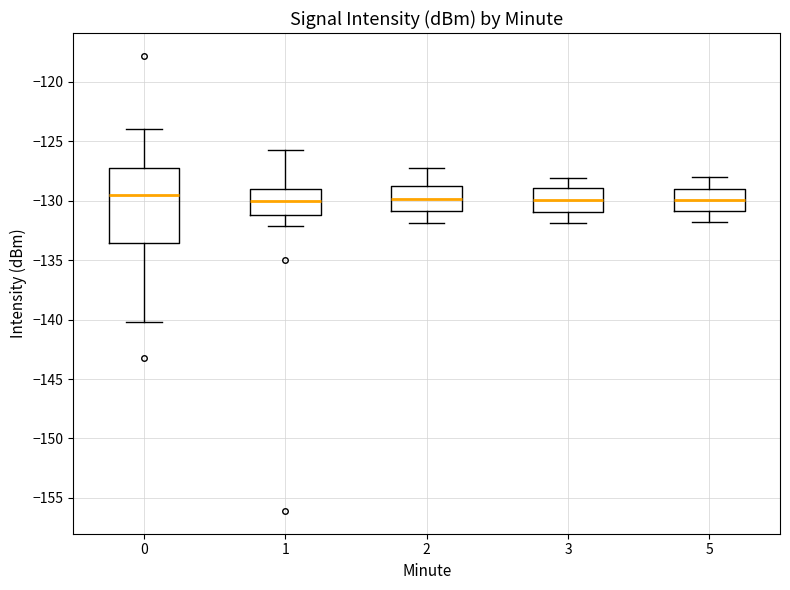

Comparing the boxes themselves (not the whiskers), which one is the tallest?

0